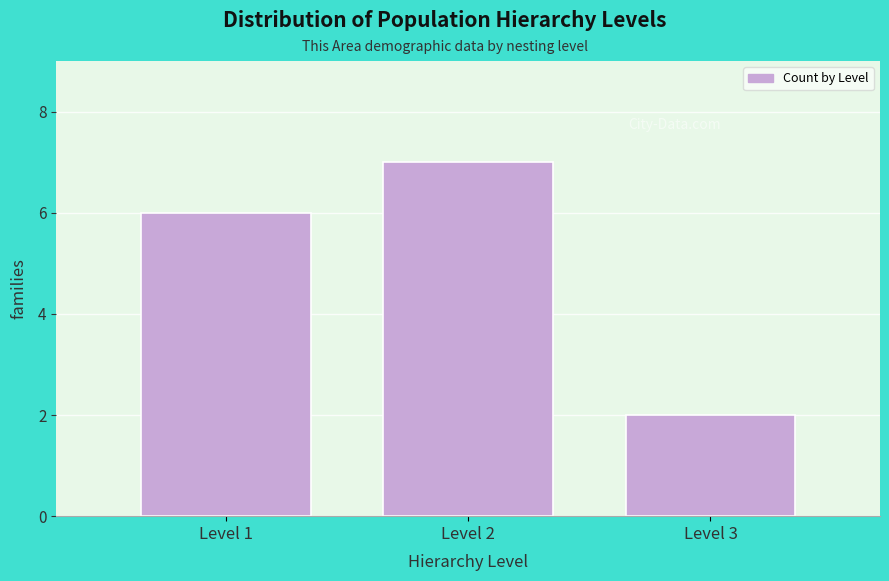

Reading left to right, list all the values displayed in this chart.

Level 1=6	Level 2=7	Level 3=2